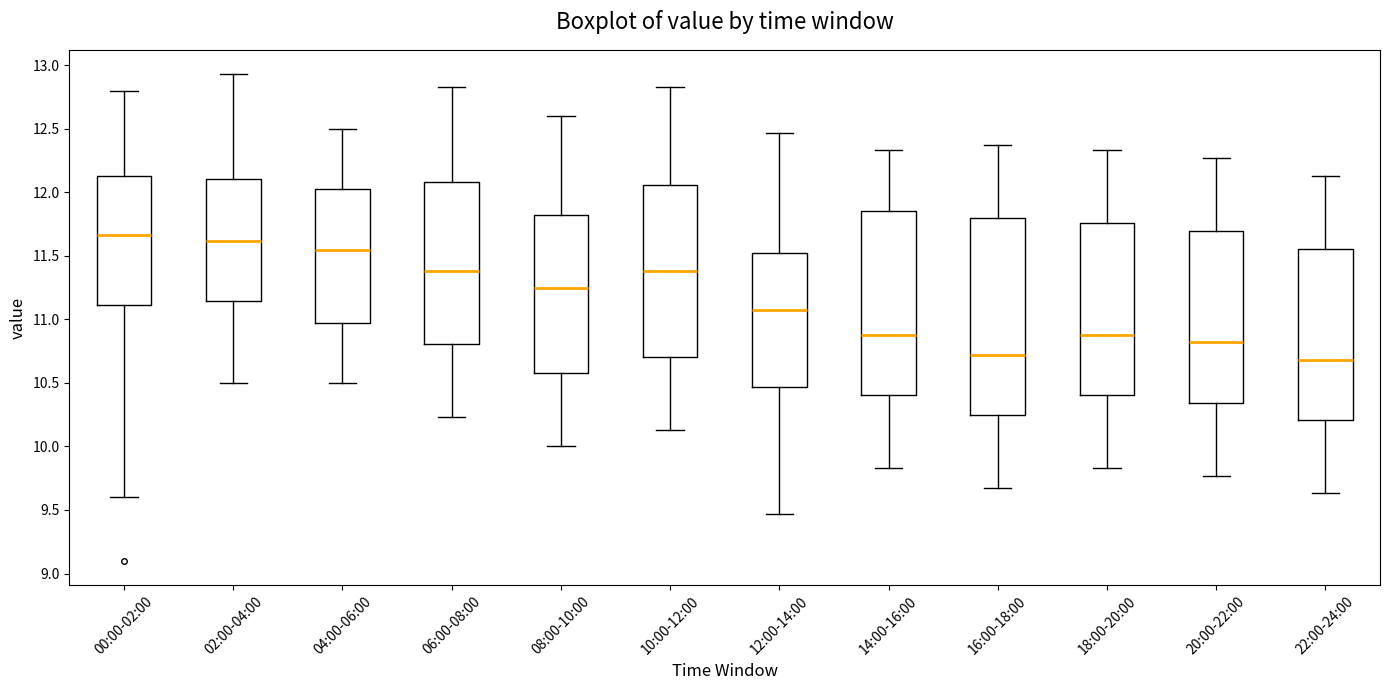

Comparing the boxes themselves (not the whiskers), which one is the tallest?

16:00-18:00